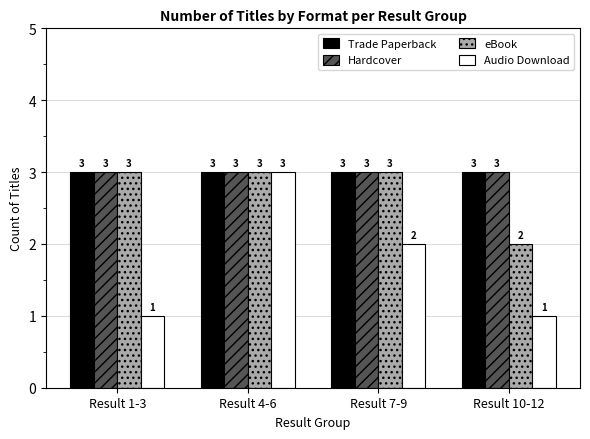

Reading left to right, what are all the values shown in this chart?

Trade Paperback: Result 1-3=3	Result 4-6=3	Result 7-9=3	Result 10-12=3
Hardcover: Result 1-3=3	Result 4-6=3	Result 7-9=3	Result 10-12=3
eBook: Result 1-3=3	Result 4-6=3	Result 7-9=3	Result 10-12=2
Audio Download: Result 1-3=1	Result 4-6=3	Result 7-9=2	Result 10-12=1